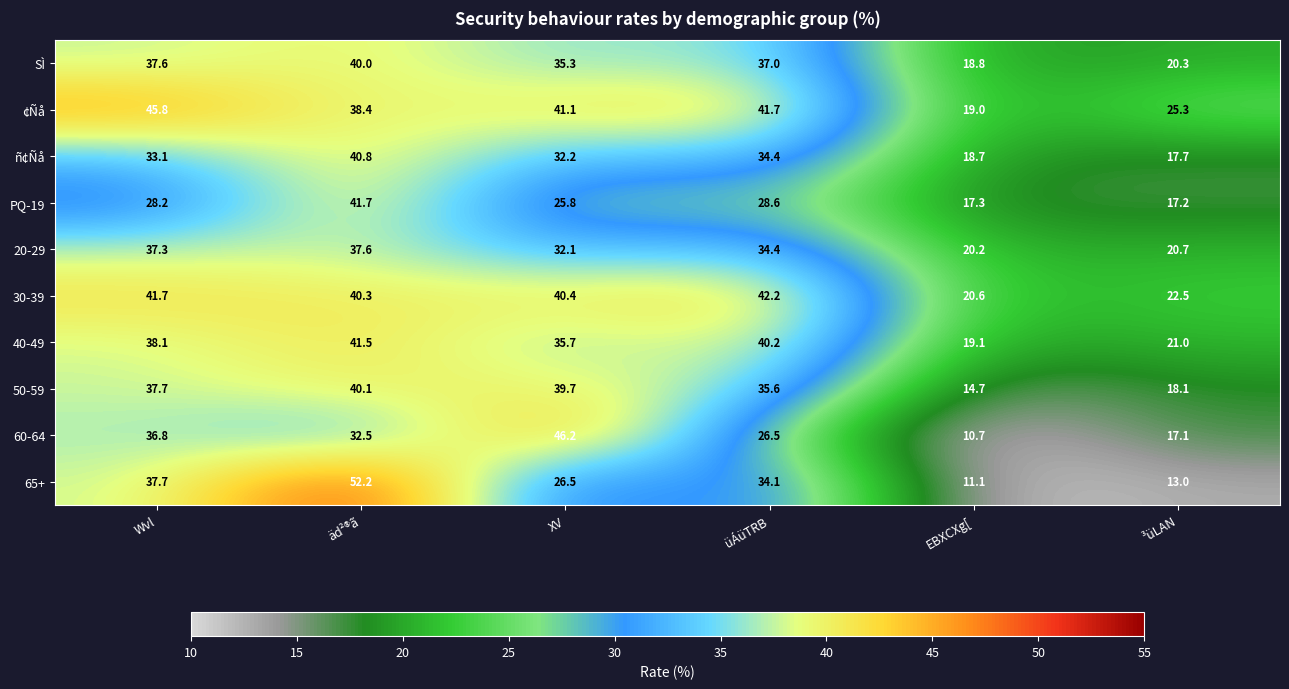

What is the average value of the 65+ series?

29.1